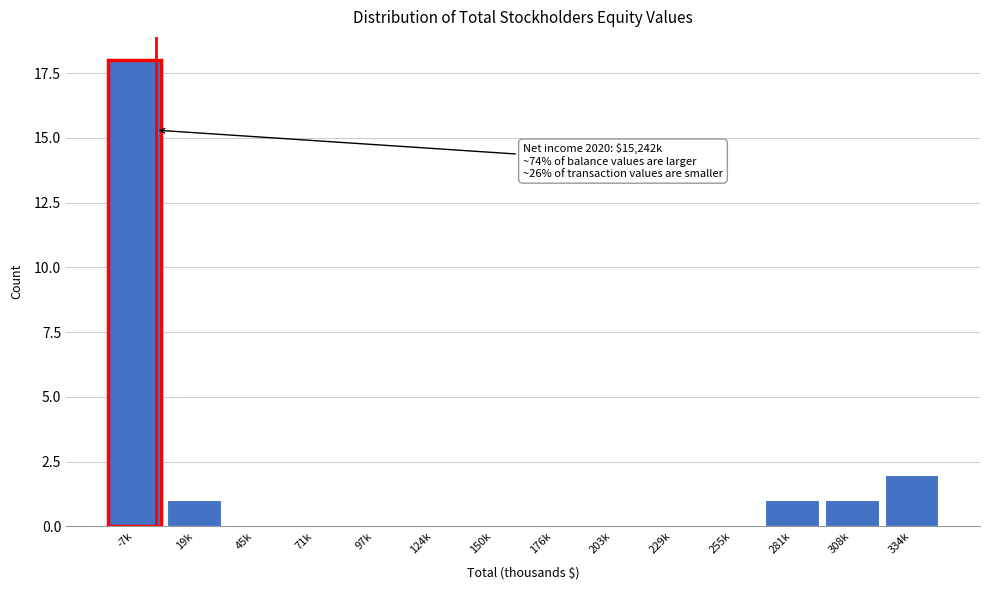

Reading left to right, what are all the values shown in this chart?

-7k=18	19k=1	45k=0	71k=0	97k=0	124k=0	150k=0	176k=0	203k=0	229k=0	255k=0	281k=1	308k=1	334k=2